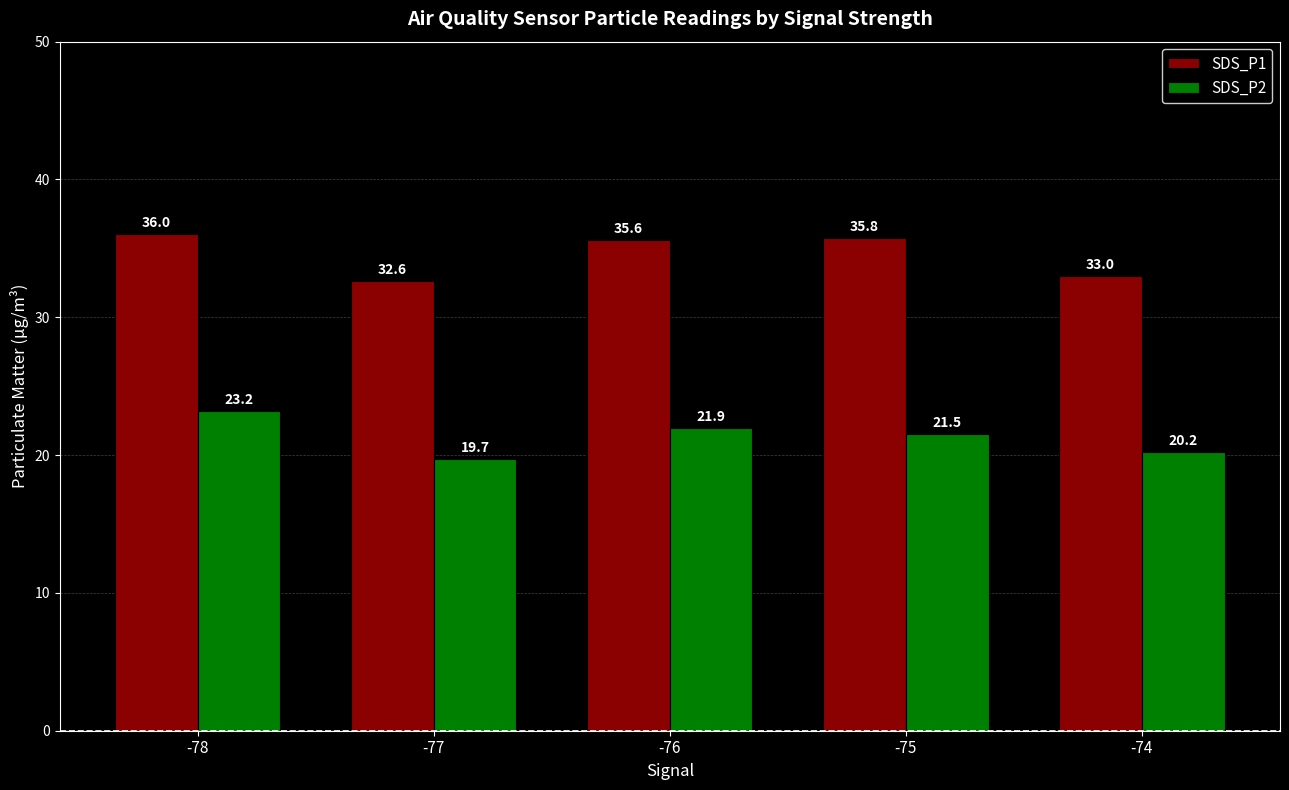

Between -76 and -74, which series saw the biggest shift?

SDS_P1